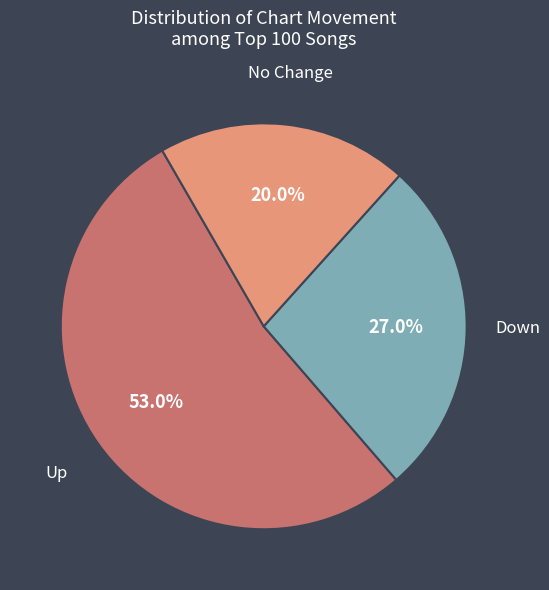

Does any single category account for the majority?

Yes